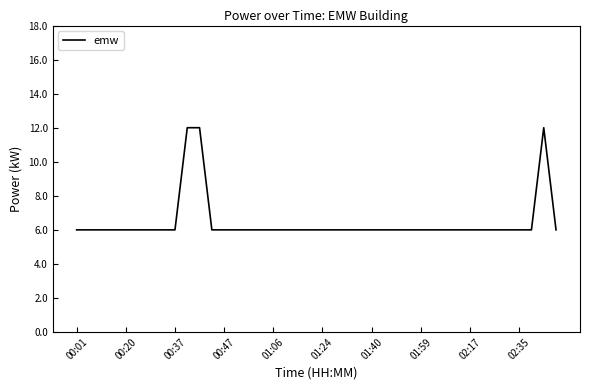

What is the difference between the maximum and minimum values?

6